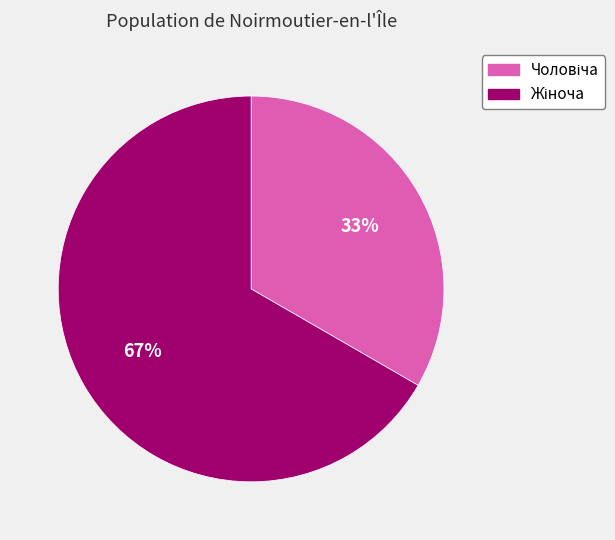

How many segments does this pie chart have?

2